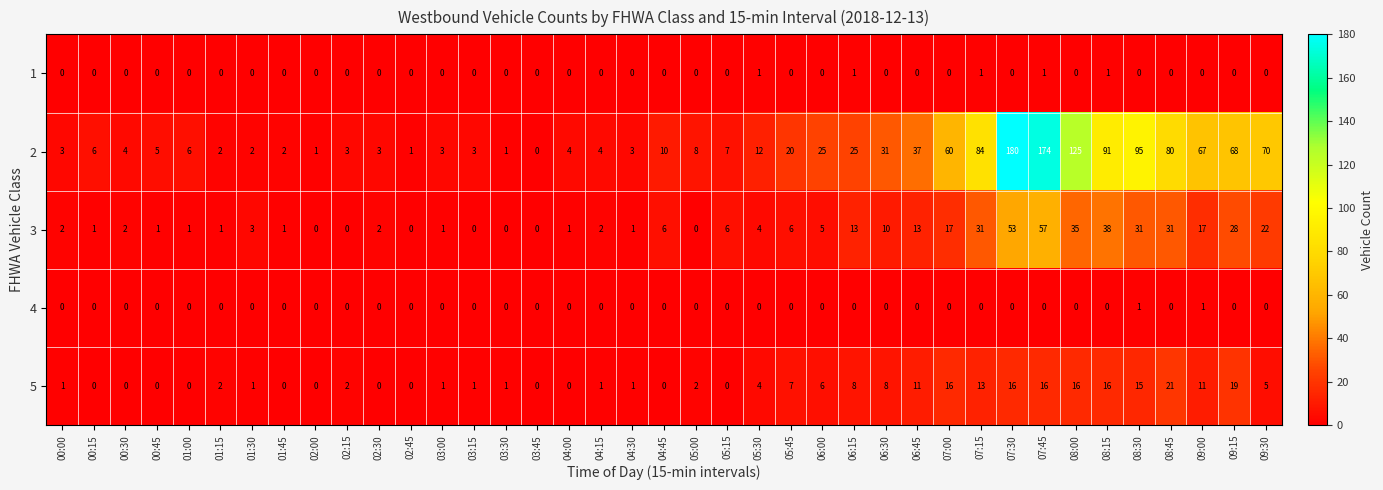

At which label is 2 closest to 90?

08:15